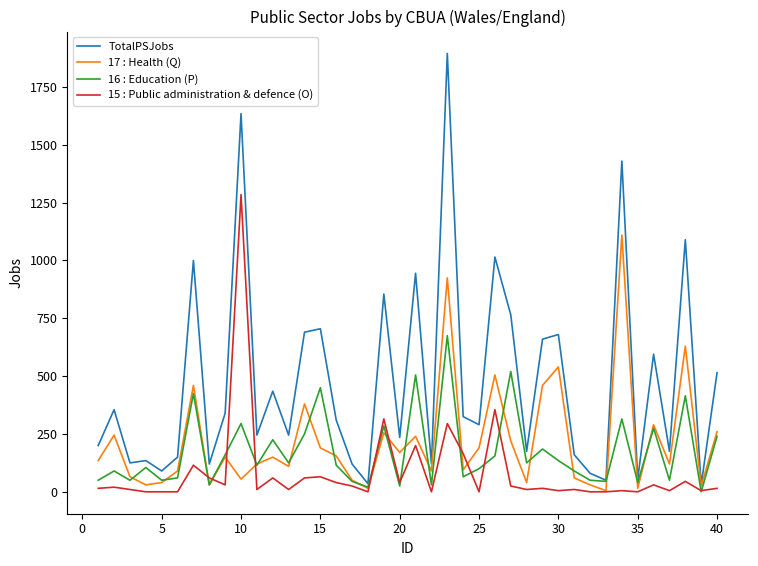

Which series has the largest range (max minus min)?

TotalPSJobs